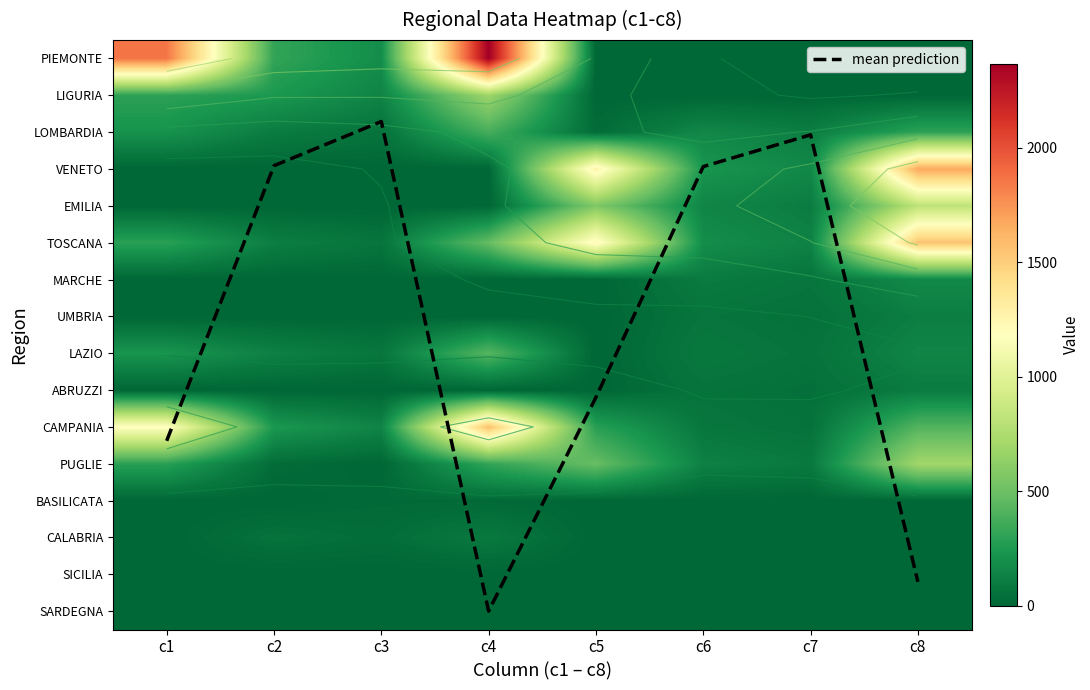

Which category has the highest value in the mean prediction series?

c4